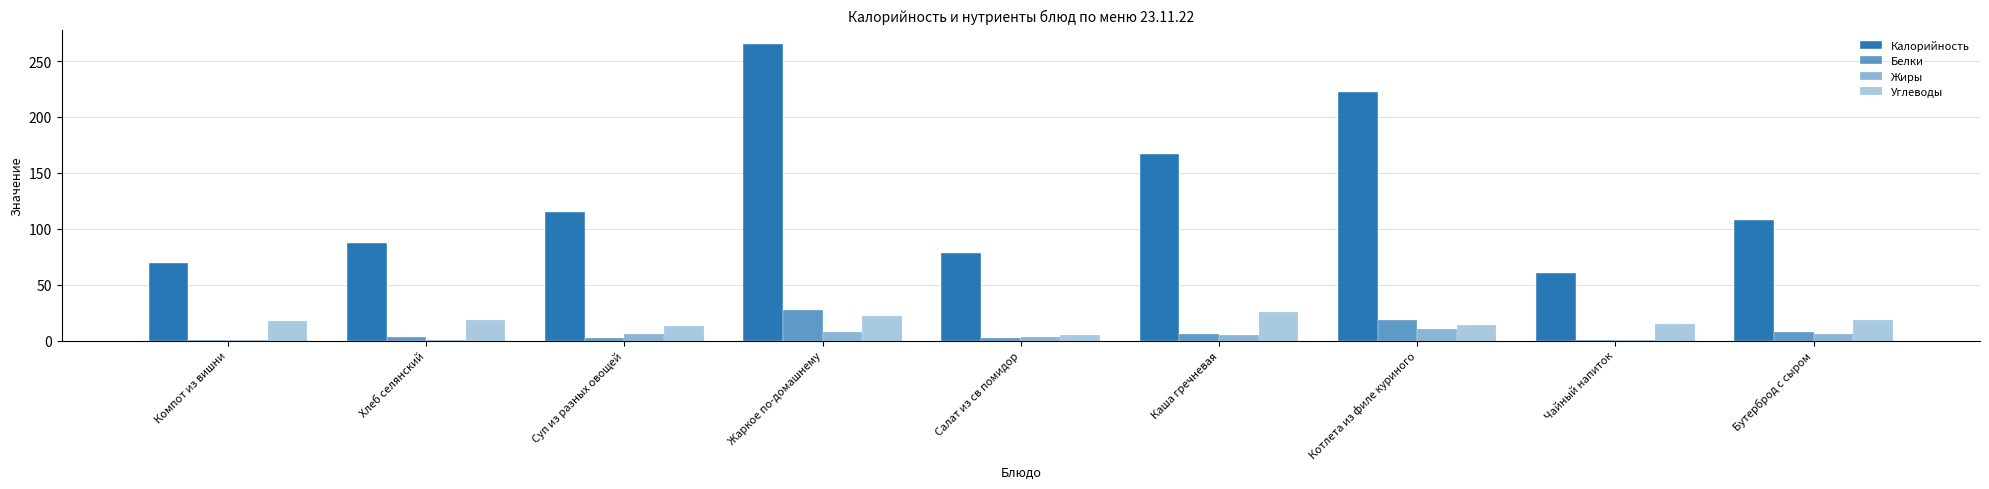

What is the sum of the Углеводы values at Котлета из филе куриного and Салат из св помидор?

18.4